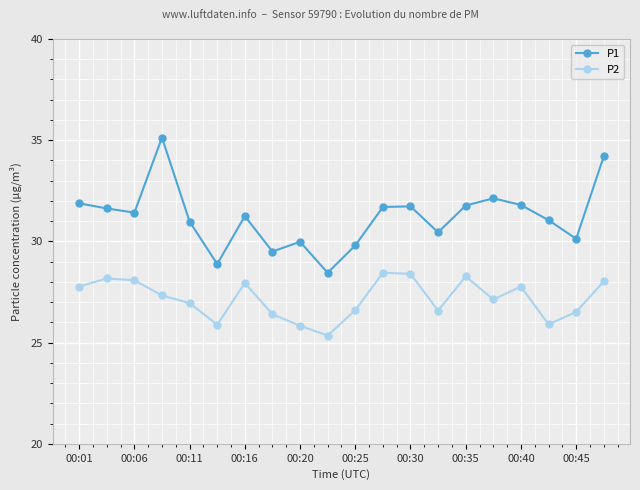

What is the average value of the P1 series?

31.2